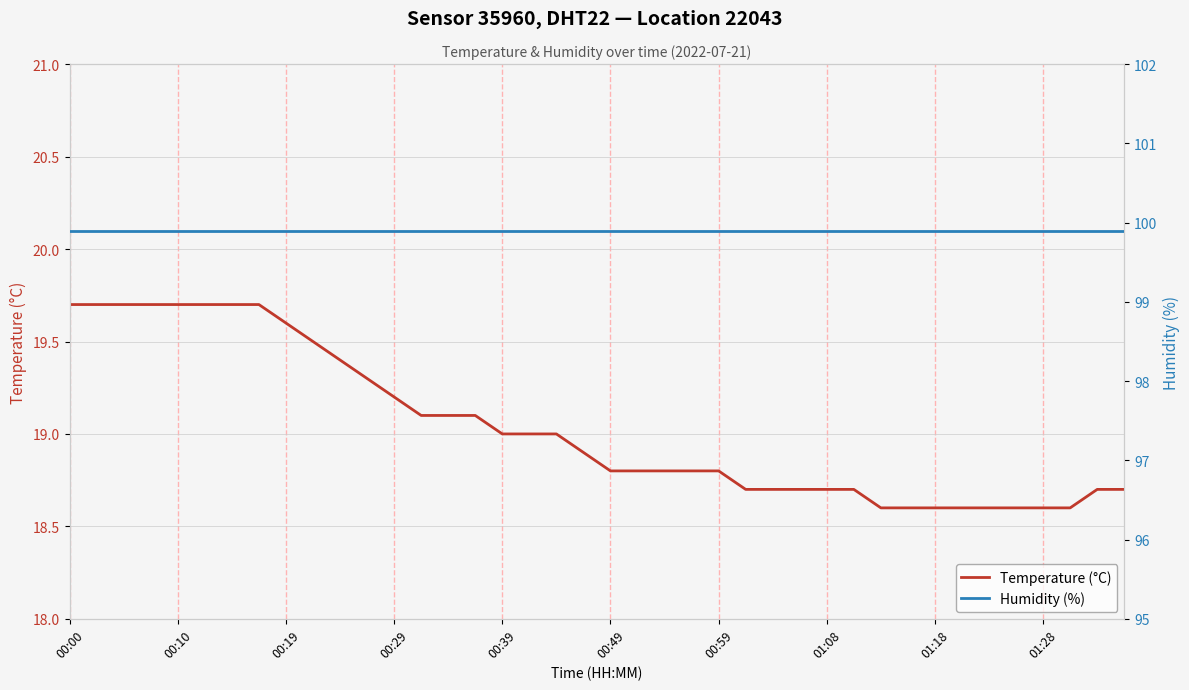

At which label is Humidity (%) closest to 99?

00:00